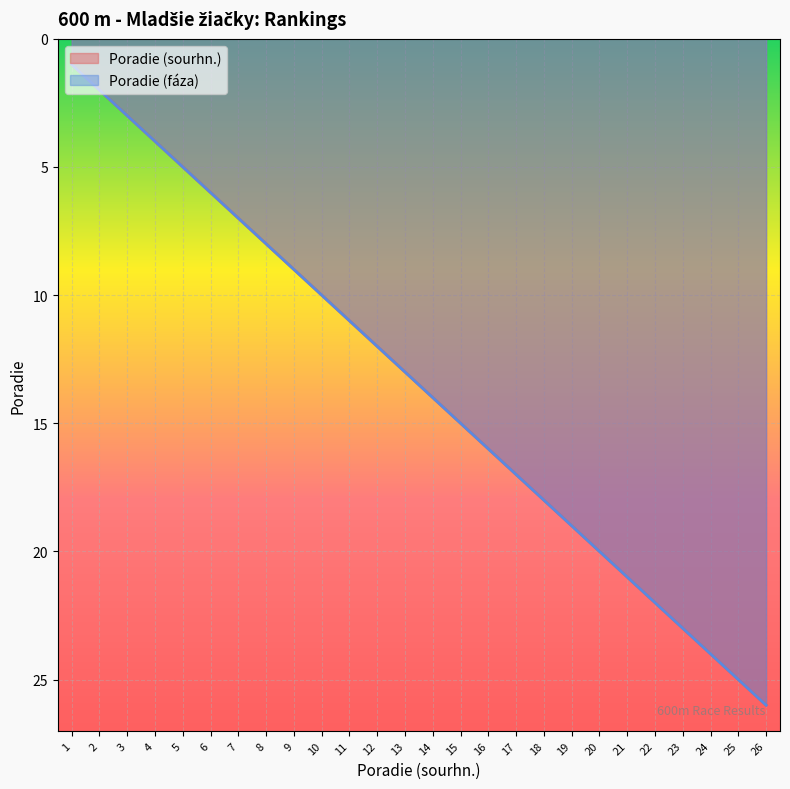

True or false: Poradie (sourhn.) has a value of 34 at 25.

False